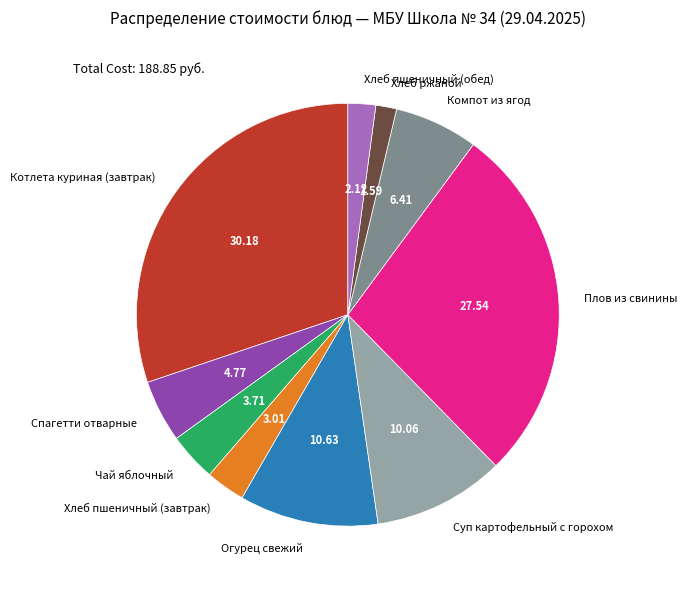

Count the number of slices in the pie.

10